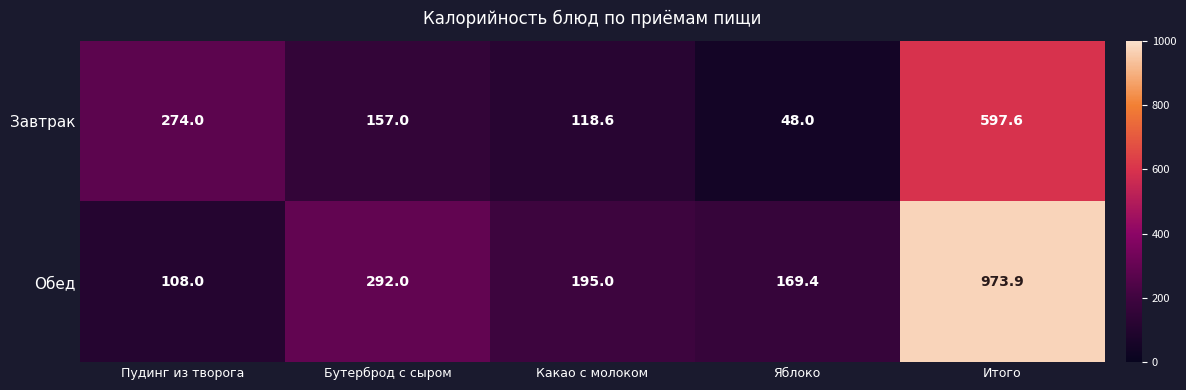

At how many categories does at least one series exceed 789?

1